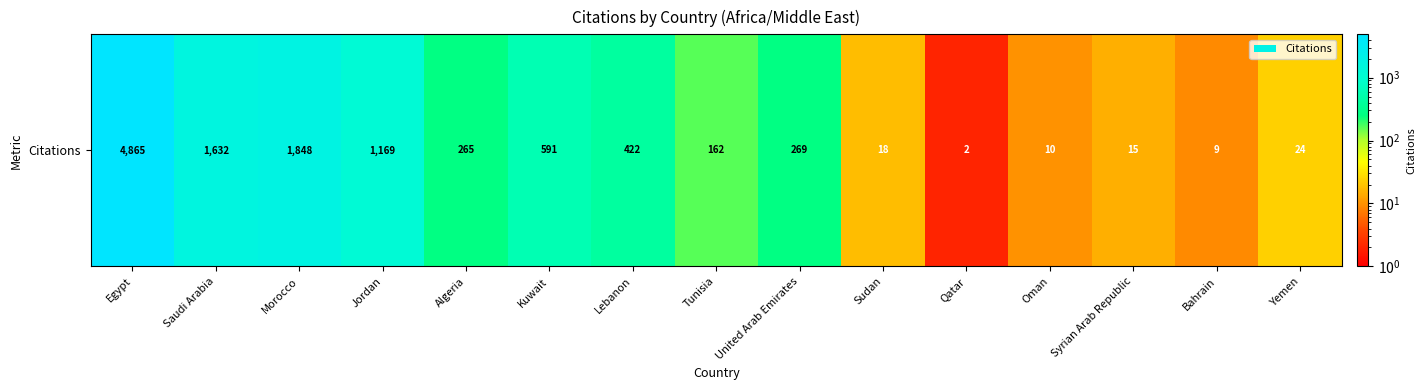

Reading left to right, extract all data points from this chart.

4865	1632	1848	1169	265	591	422	162	269	18	2	10	15	9	24